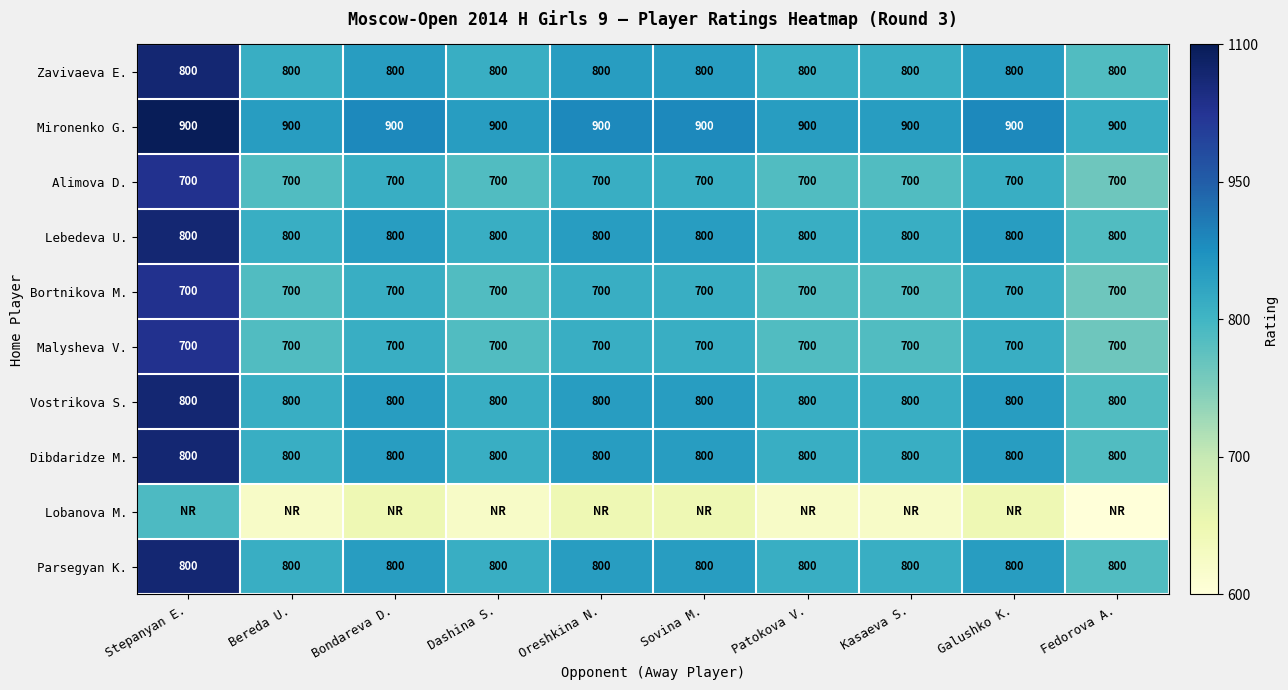

Is the value of Alimova D. at Dashina S. greater than the value of Vostrikova S. at Stepanyan E.?

No